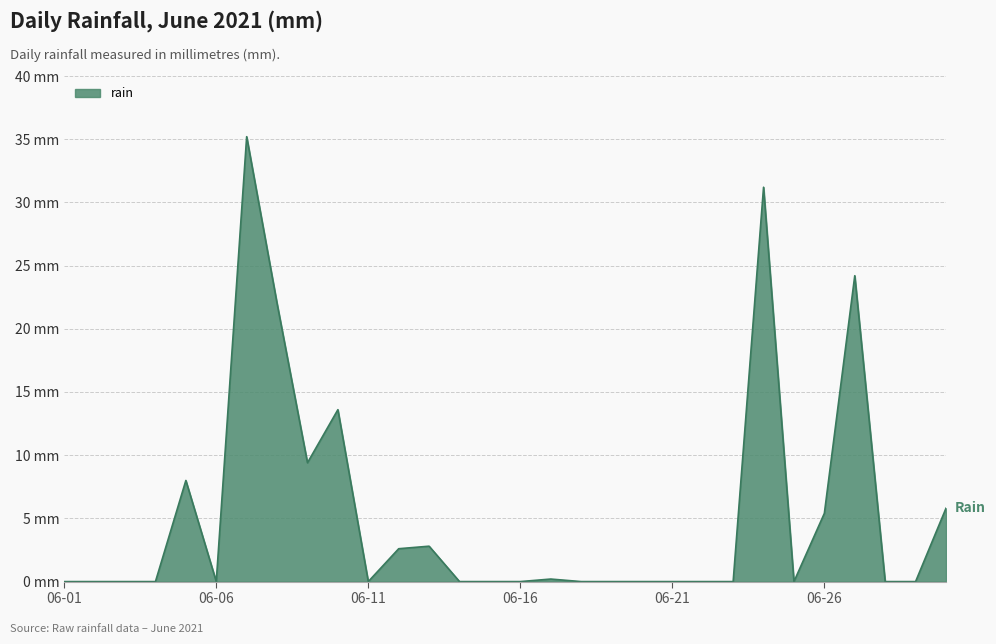

Which category has the highest value across all series?

2021-06-07